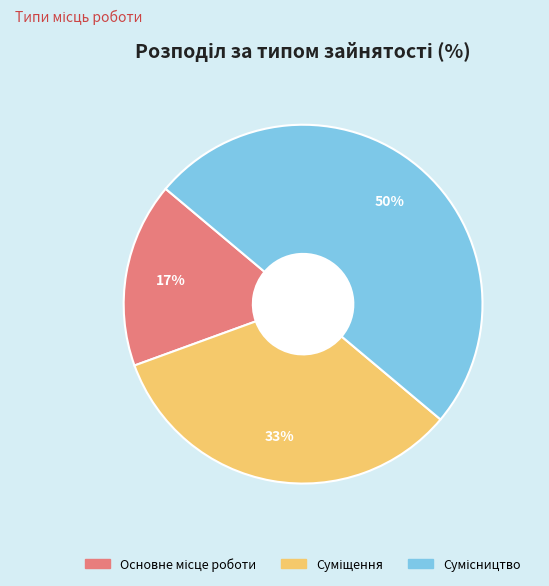

To the nearest percent, what is the difference between the largest and smallest slice percentages?

33%